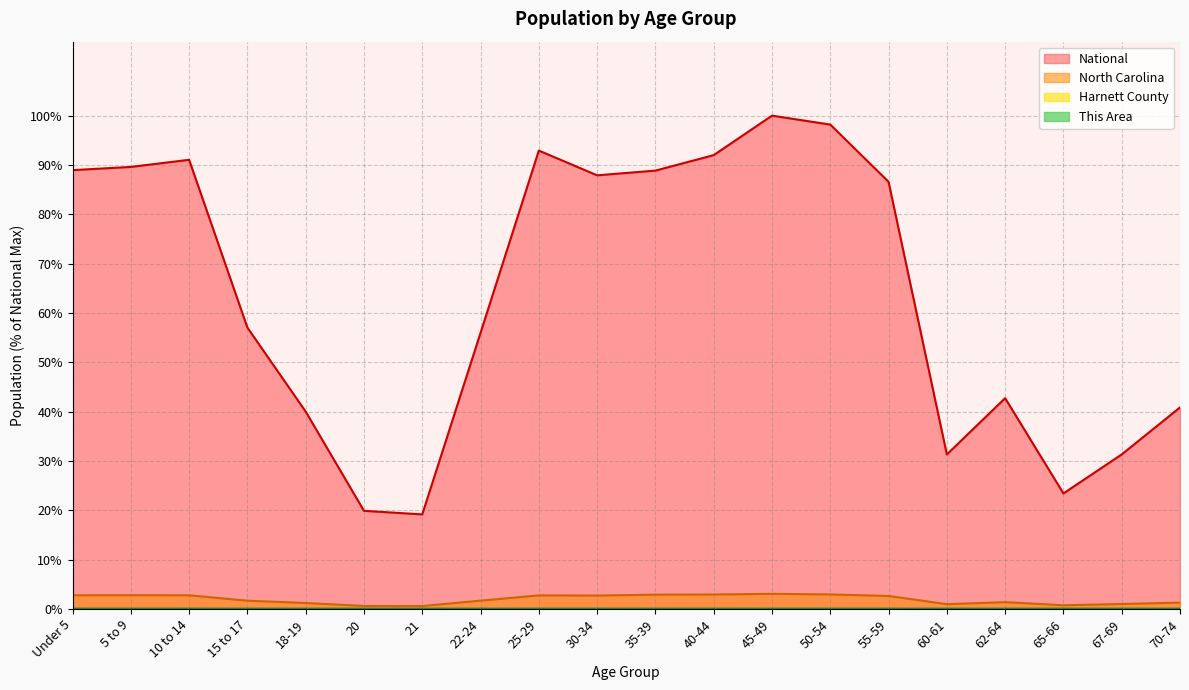

How many data points in North Carolina are above 2?

10